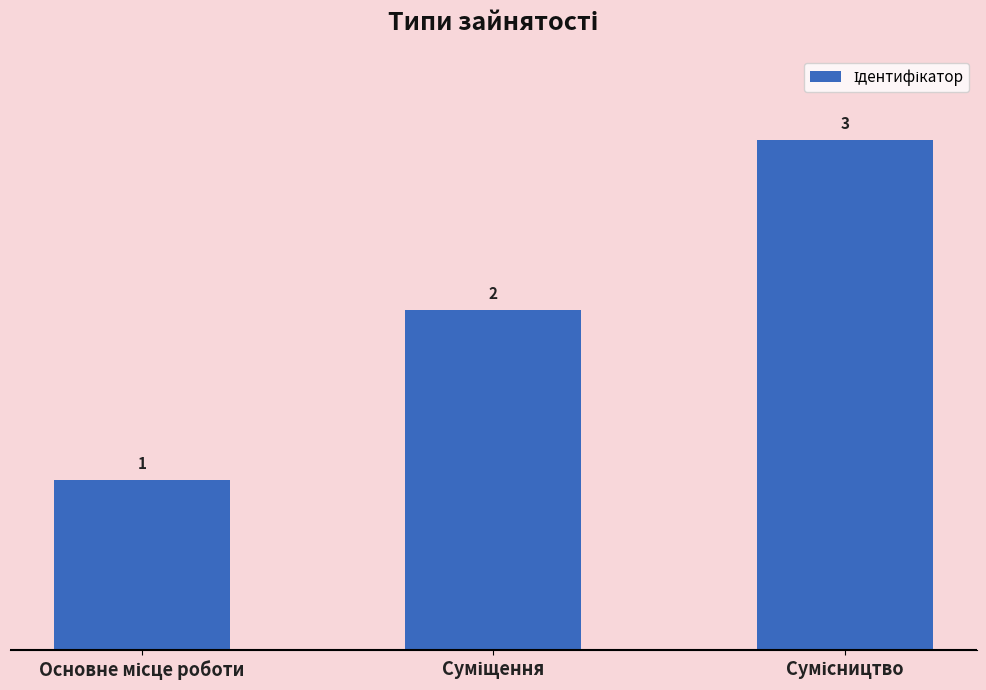

What is the sum of all values?

6